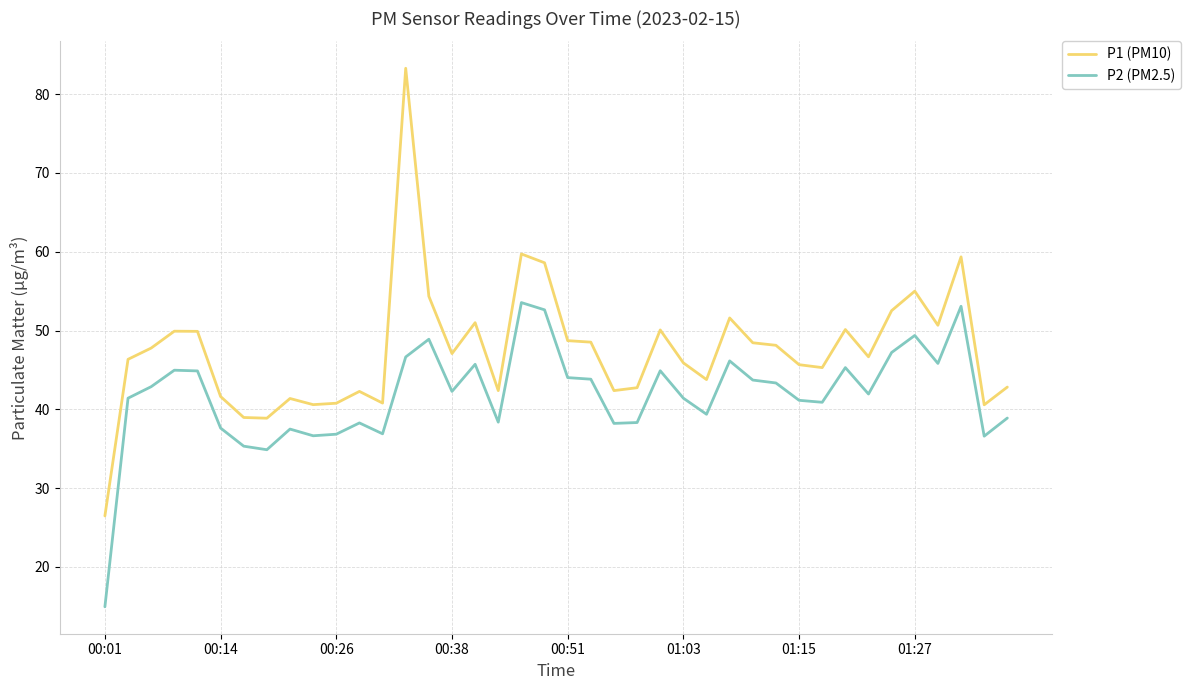

What is the maximum value shown in the chart?

83.3